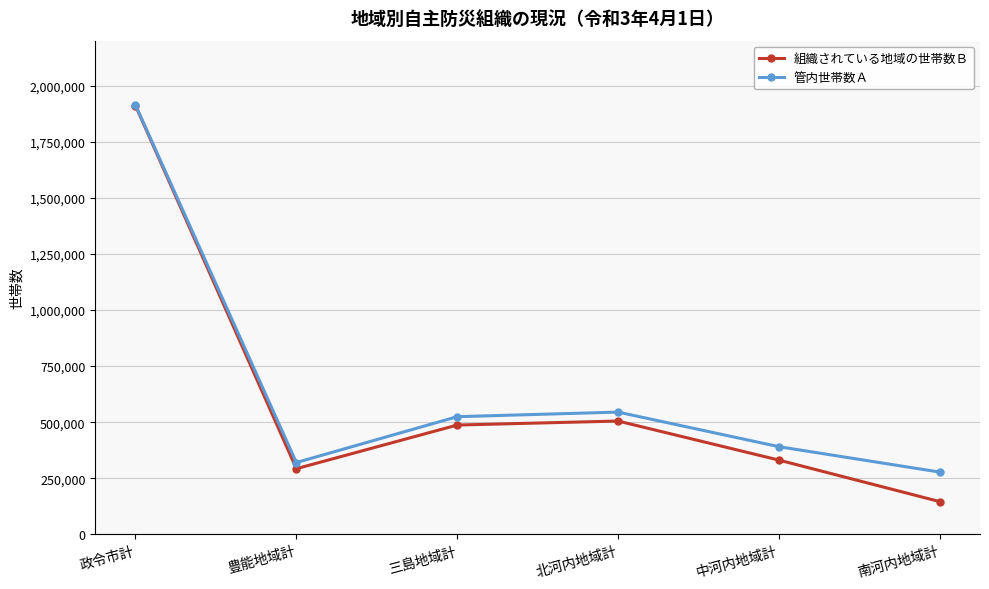

At 南河内地域計, list the series in order from smallest to largest.

組織されている地域の世帯数Ｂ, 管内世帯数Ａ